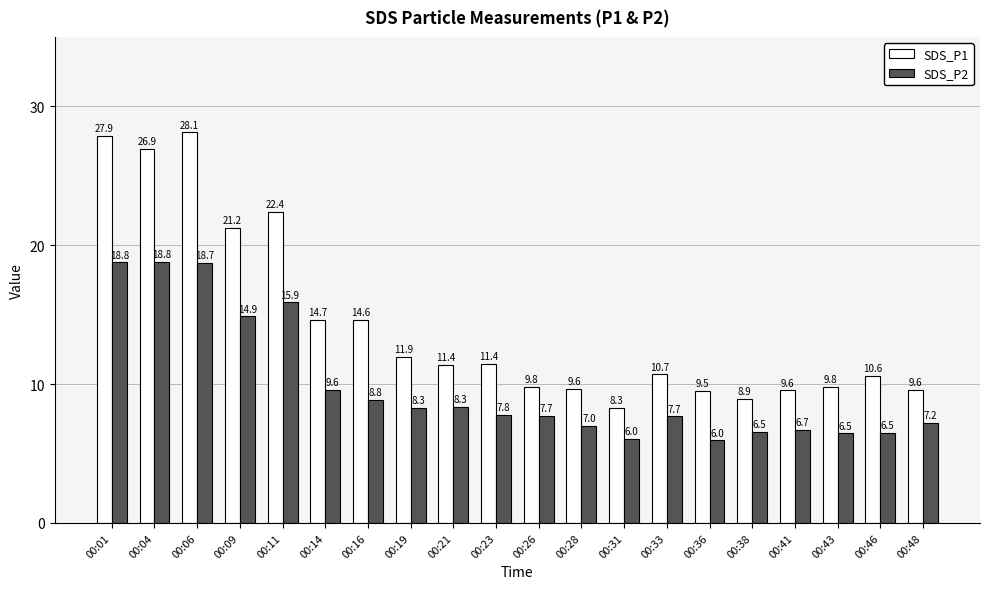

At how many categories does at least one series exceed 8?

20